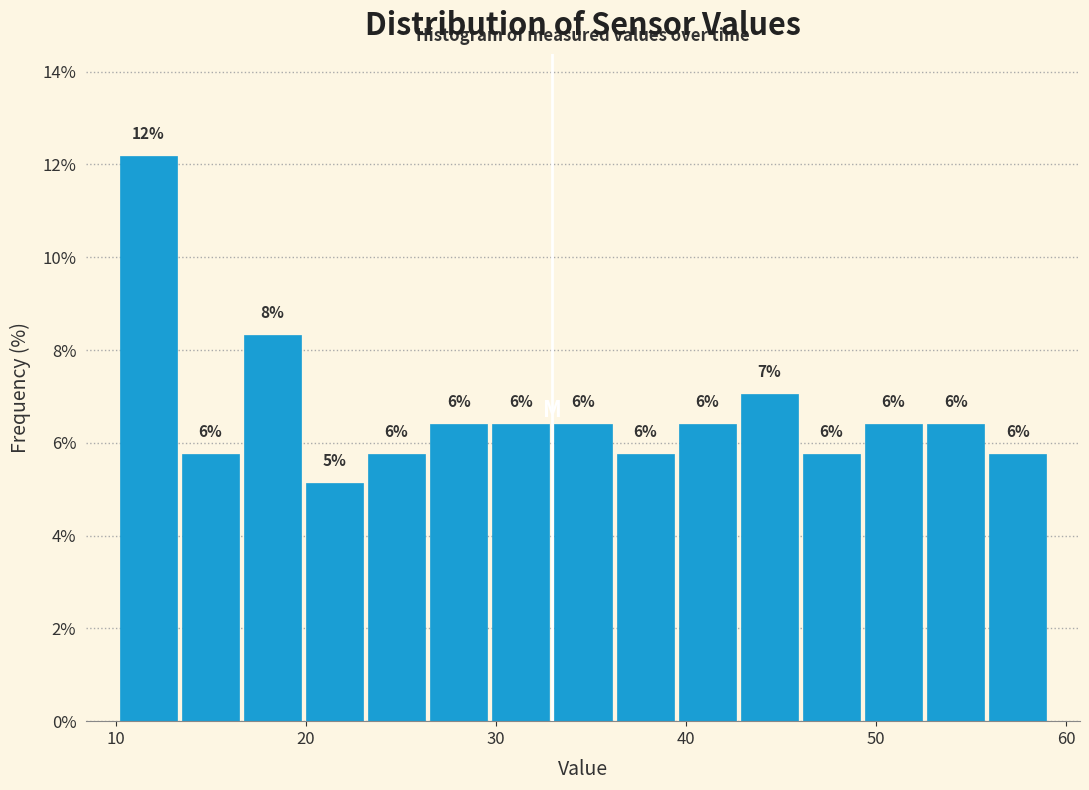

Read against the x-axis, roughly where is the centre of the tallest bar?

12